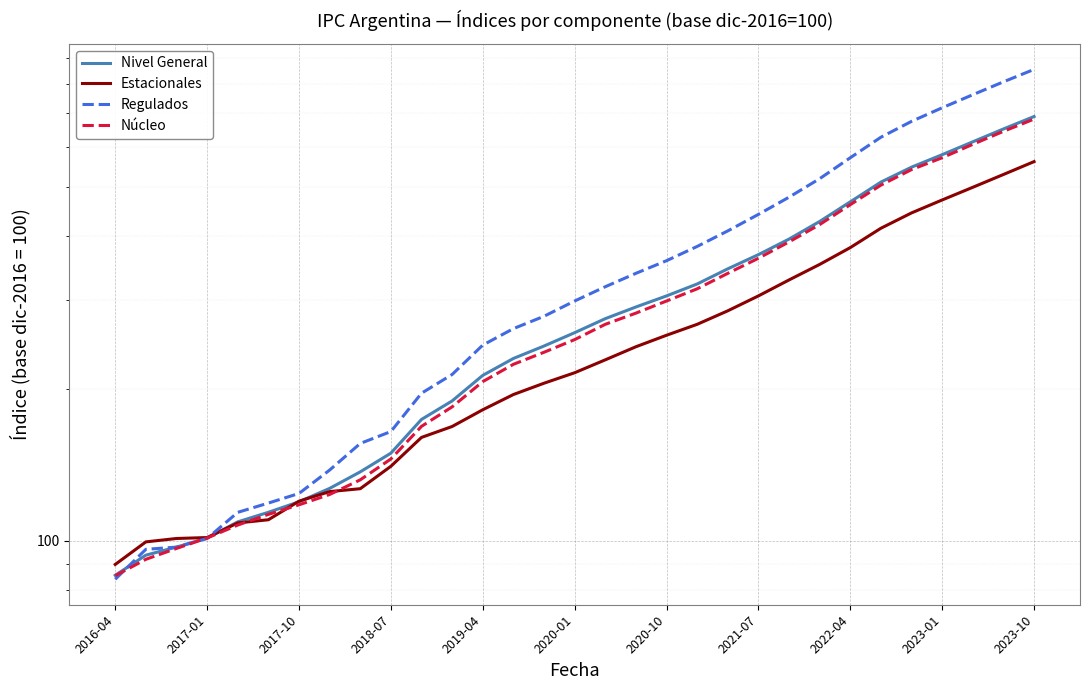

True or false: Regulados has a value of 213.3 at 11.

True